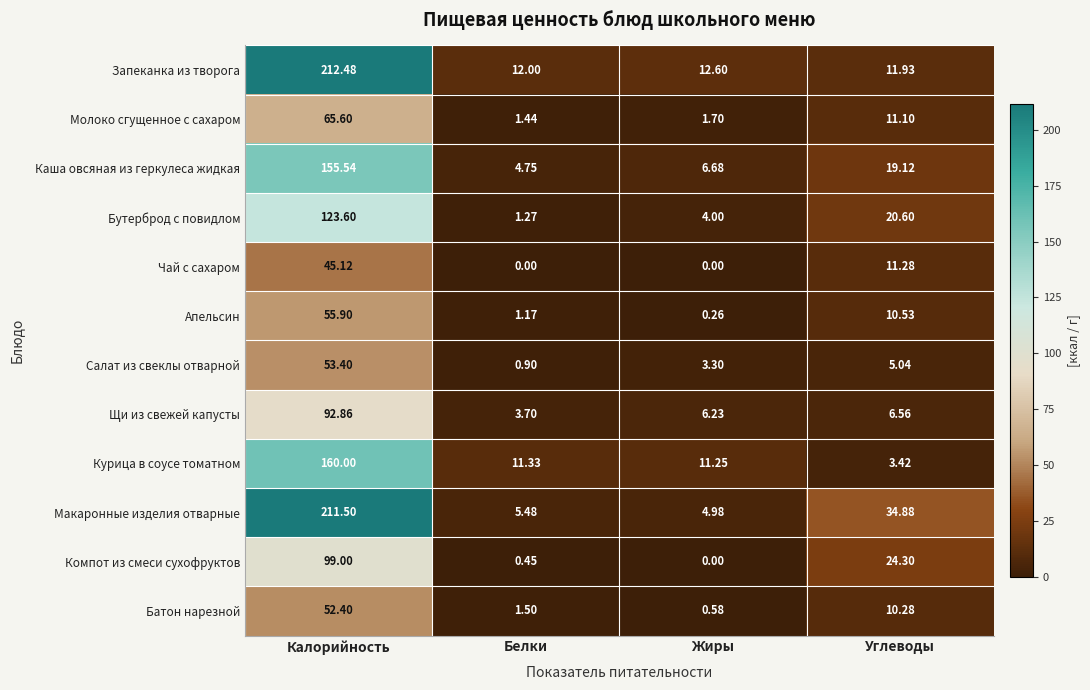

Where is Компот из смеси сухофруктов nearest to the value 49?

Углеводы